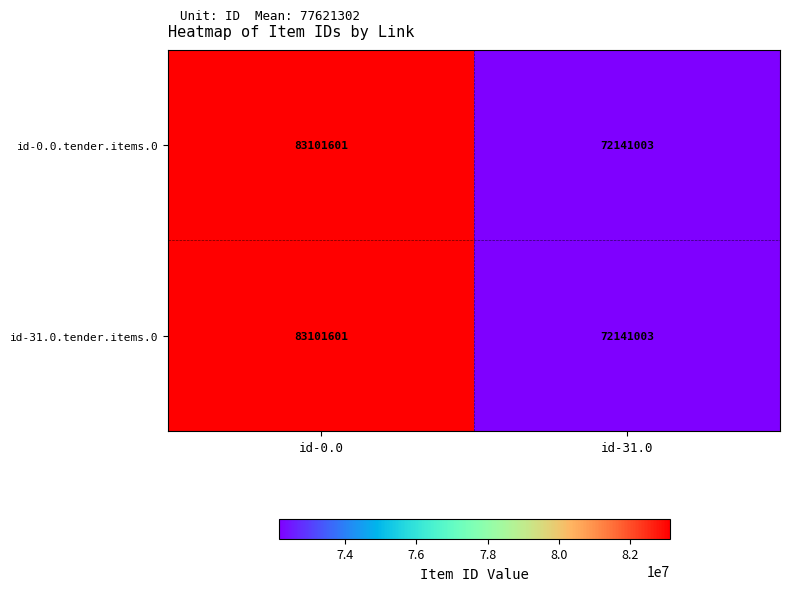

Rank the categories by id-31.0.tender.items.0 value from highest to lowest.

id-0.0, id-31.0